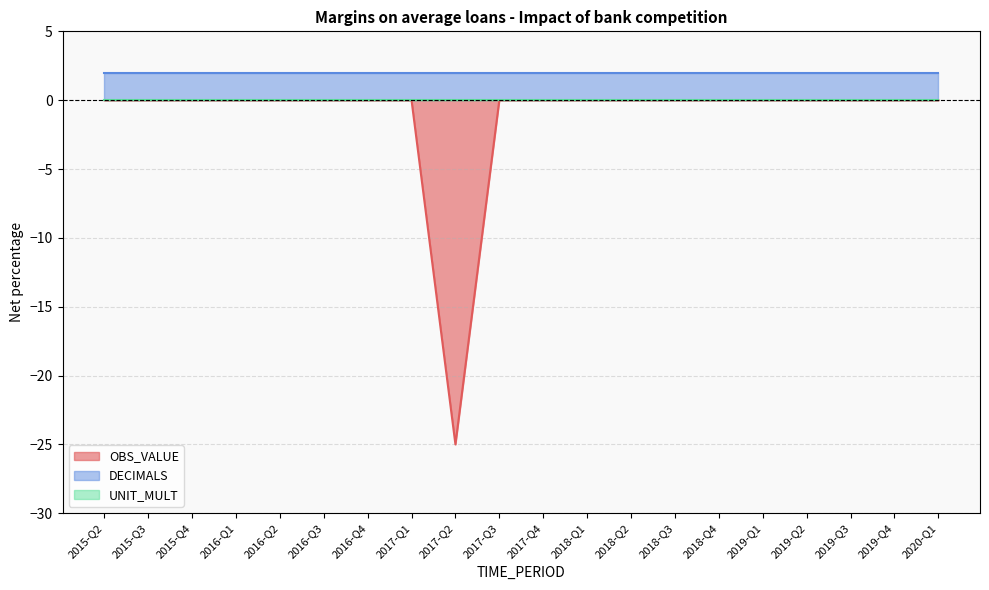

What is the spread (max minus min) of values at 2019-Q2?

2